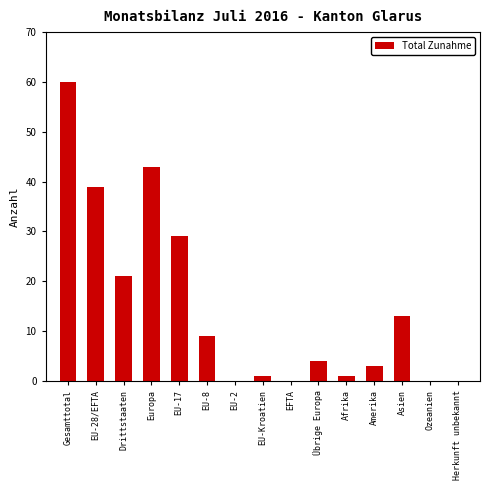

What is the sum of all values?

223